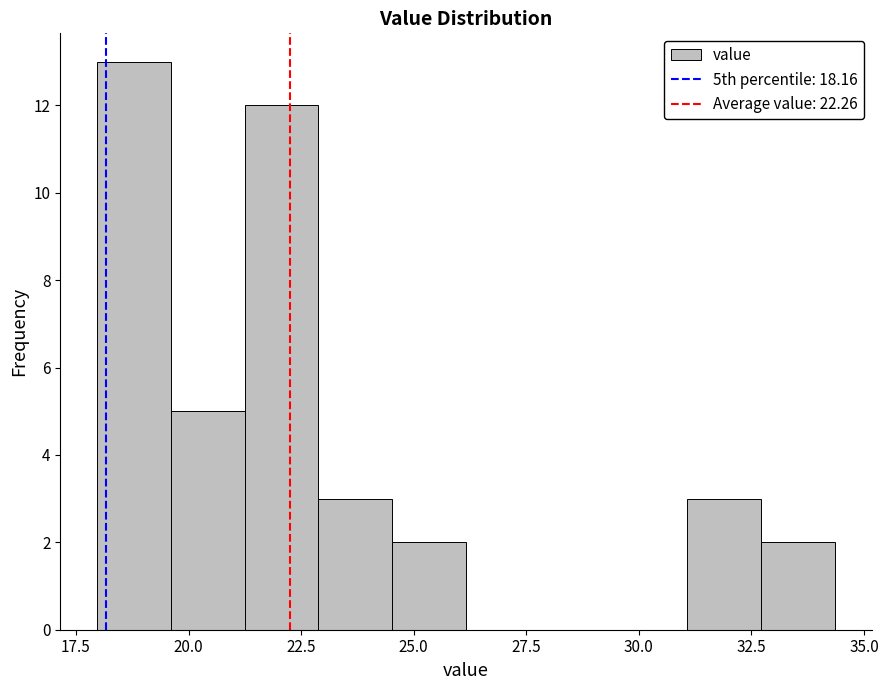

Read against the x-axis, roughly where is the centre of the tallest bar?

19.0